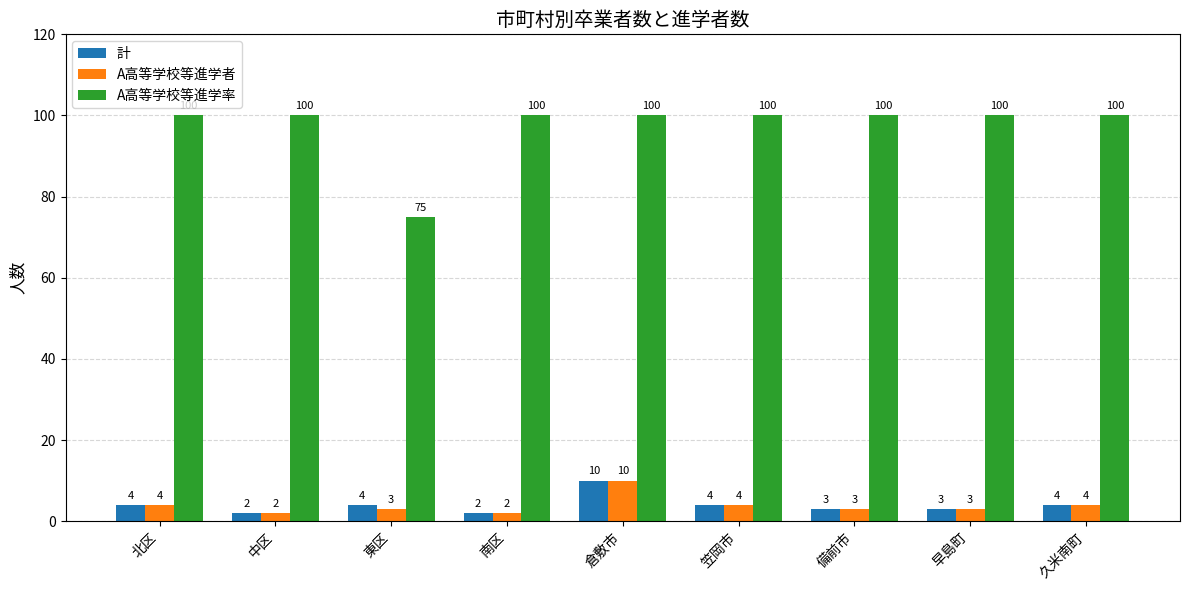

What is the total value across all series at 北区?

108